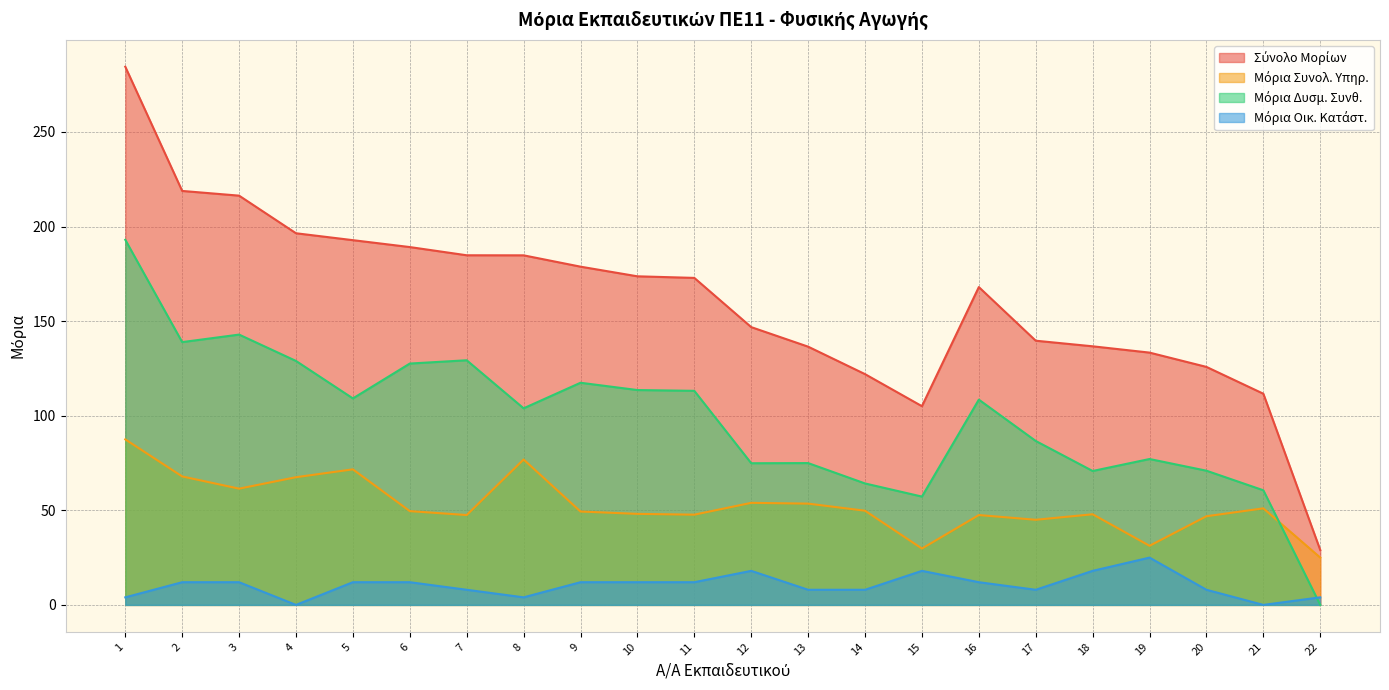

Reading left to right, list all the values displayed in this chart.

Σύνολο Μορίων: 284.5	218.8	216.3	196.5	192.8	189.2	184.8	184.8	178.8	173.7	172.9	146.8	136.5	122.0	105.0	168.0	139.7	136.7	133.4	125.8	111.6	29.0
Μόρια Συνολ. Υπηρ.: 87.5	67.9	61.5	67.5	71.7	49.6	47.5	76.9	49.4	48.1	47.7	54.0	53.5	49.8	29.8	47.5	45.0	47.9	31.2	46.9	51.0	25.0
Μόρια Δυσμ. Συνθ.: 193.0	138.9	142.9	129.0	109.2	127.6	129.3	103.9	117.4	113.6	113.2	74.9	75.0	64.2	57.3	108.5	86.7	70.8	77.1	70.9	60.6	0.0
Μόρια Οικ. Κατάστ.: 4.0	12.0	12.0	0.0	12.0	12.0	8.0	4.0	12.0	12.0	12.0	18.0	8.0	8.0	18.0	12.0	8.0	18.0	25.0	8.0	0.0	4.0